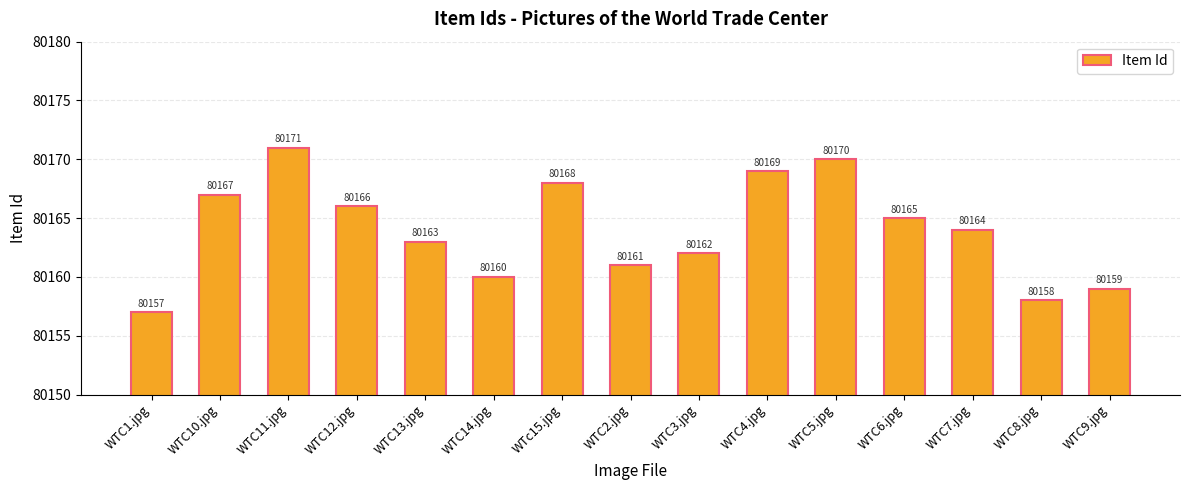

What is the label of the 10th bar from the right?

WTC14.jpg